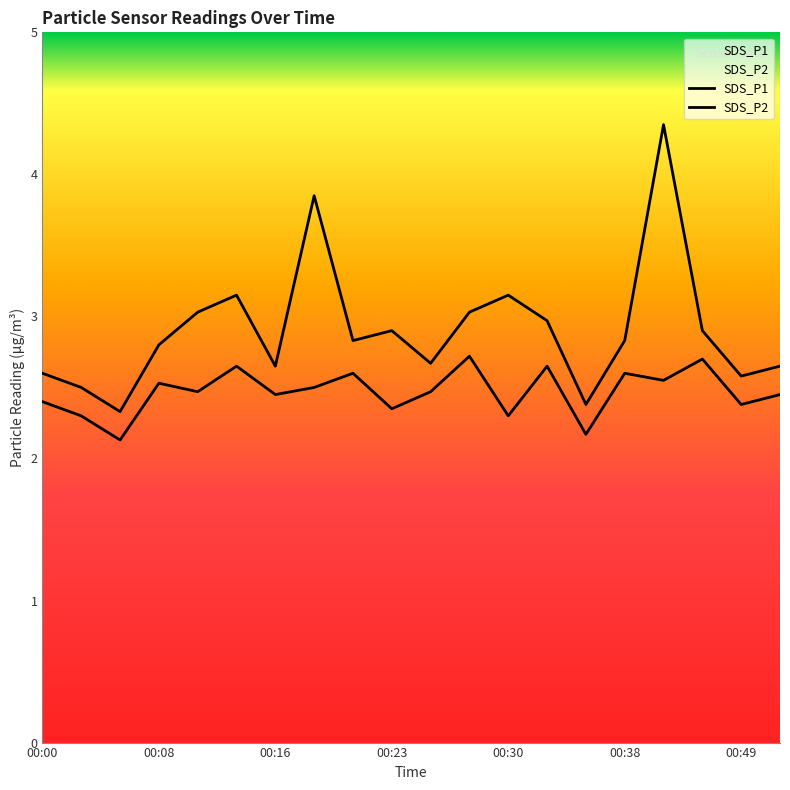

What is the greatest value displayed?

4.3